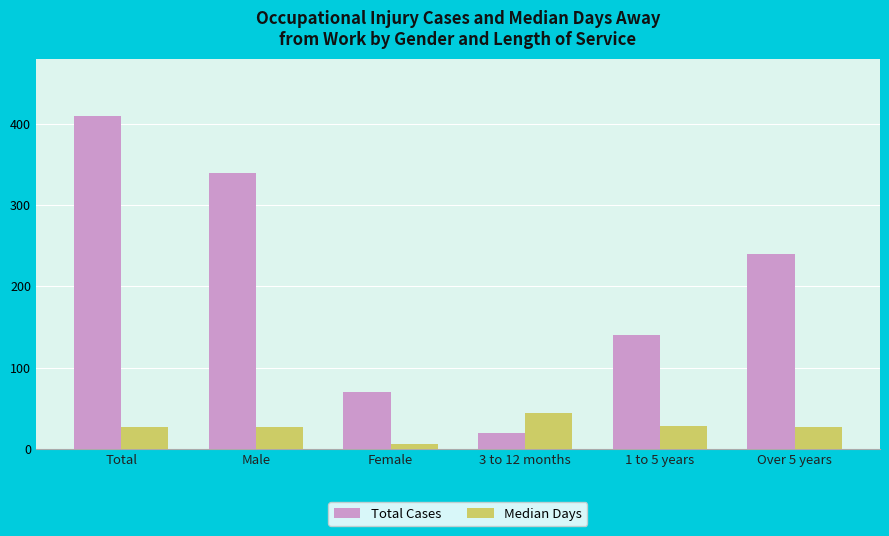

The value of Total Cases at Over 5 years is 105. True or false?

False